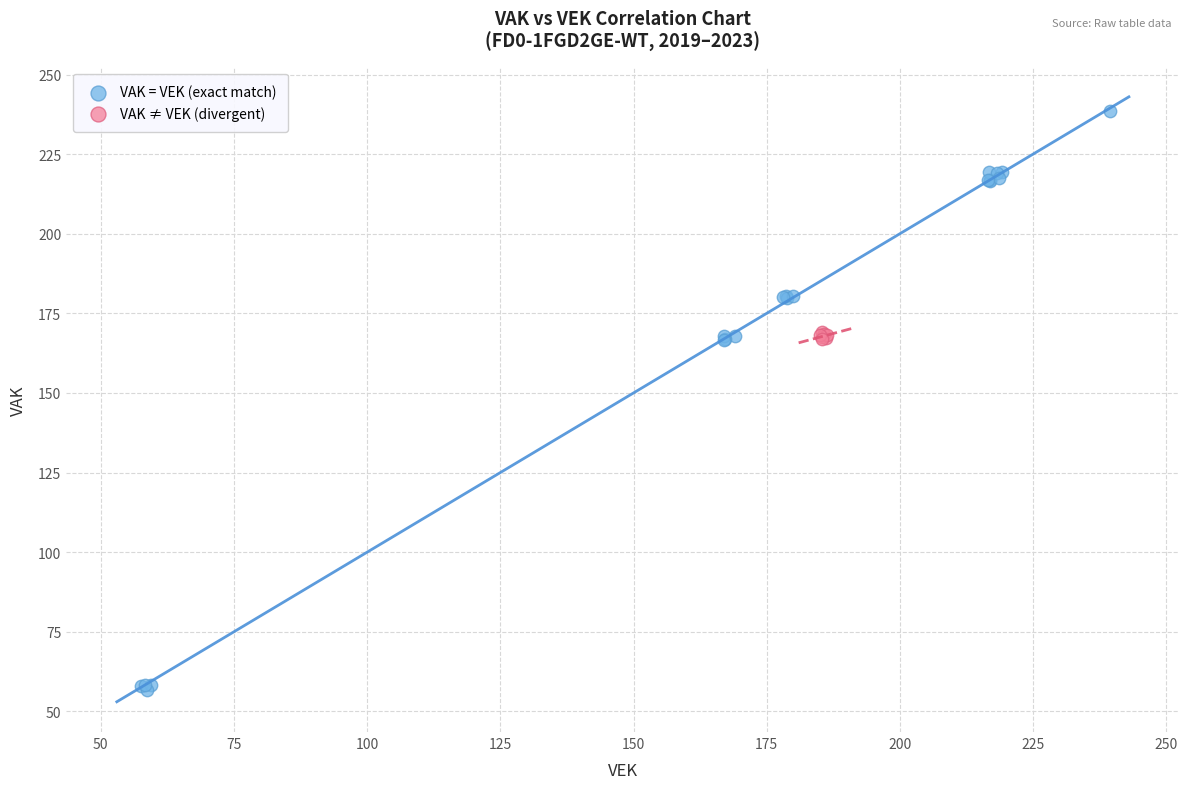

Which series reaches the maximum Y coordinate?

VAK = VEK (exact match)